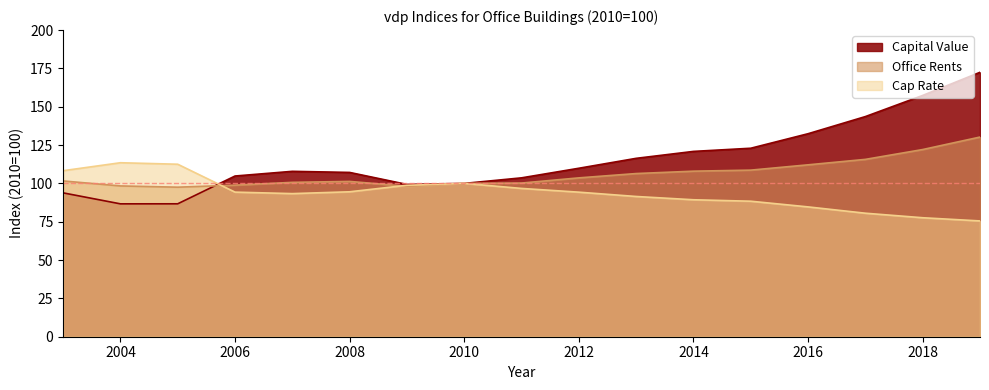

Where is the first local minimum for Capital Value?

2004